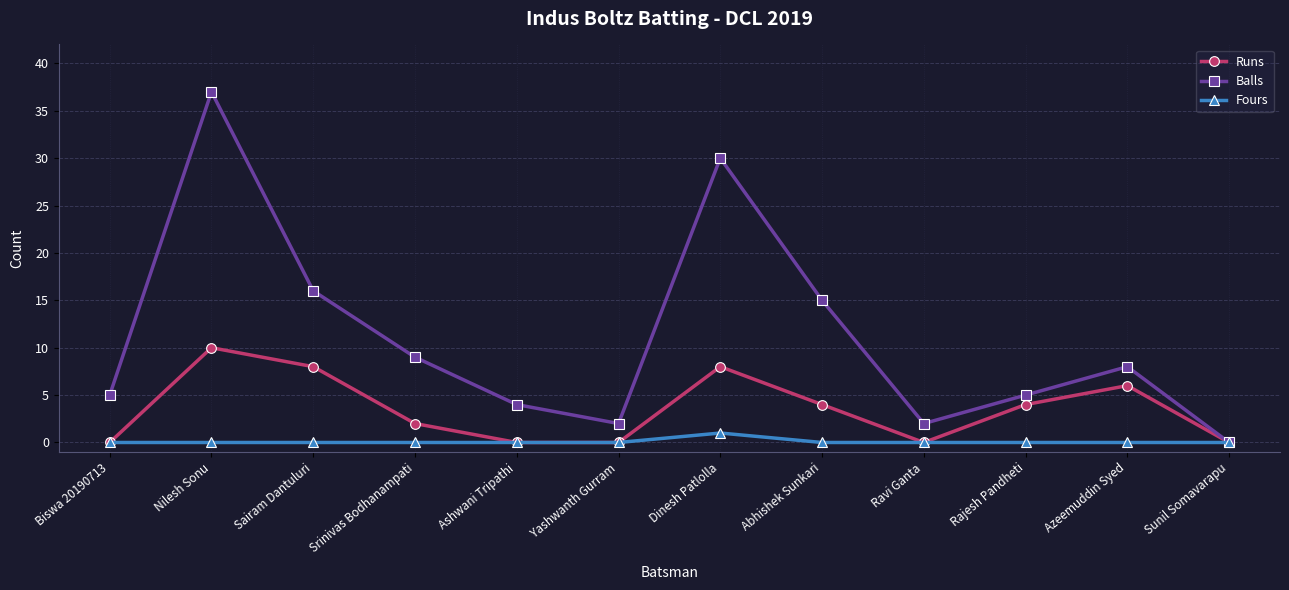

What is the maximum value for Runs?

10